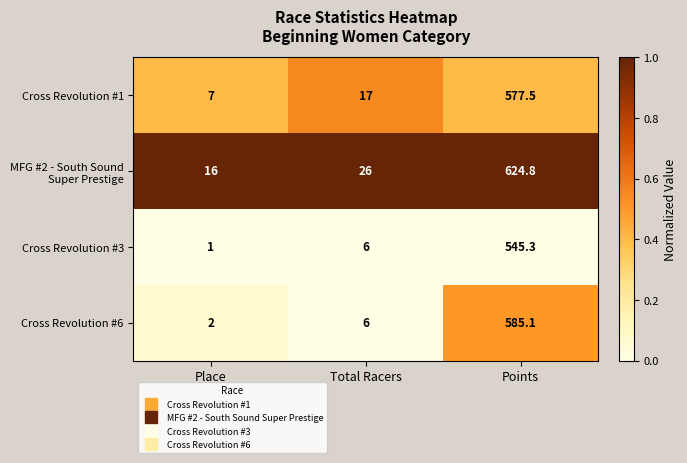

What is the difference between the second highest and minimum values in the Cross Revolution #6 series?

4.0